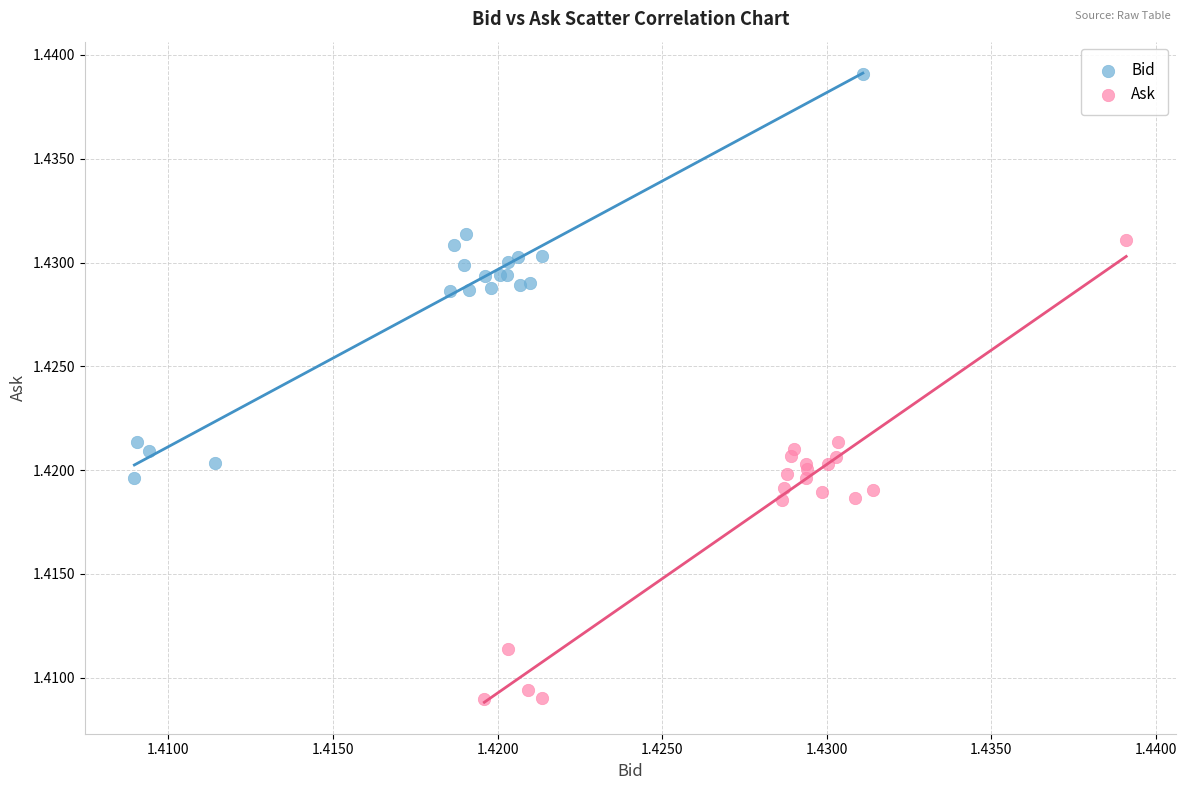

Which series contains the highest Y value?

Bid